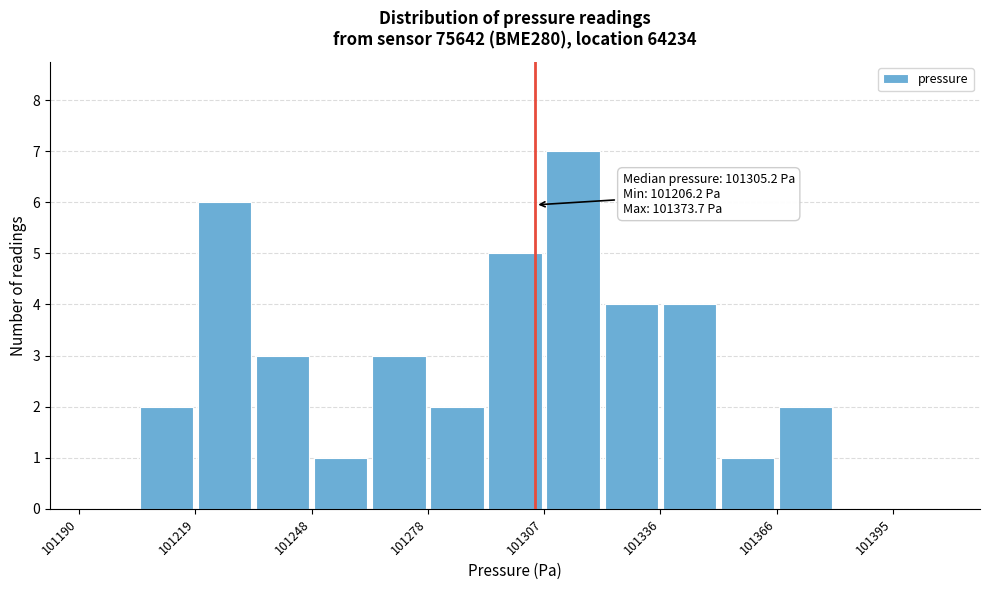

Around what value on the x-axis is the tallest bar? Give the approximate position of its centre, as read against the axis.

101315